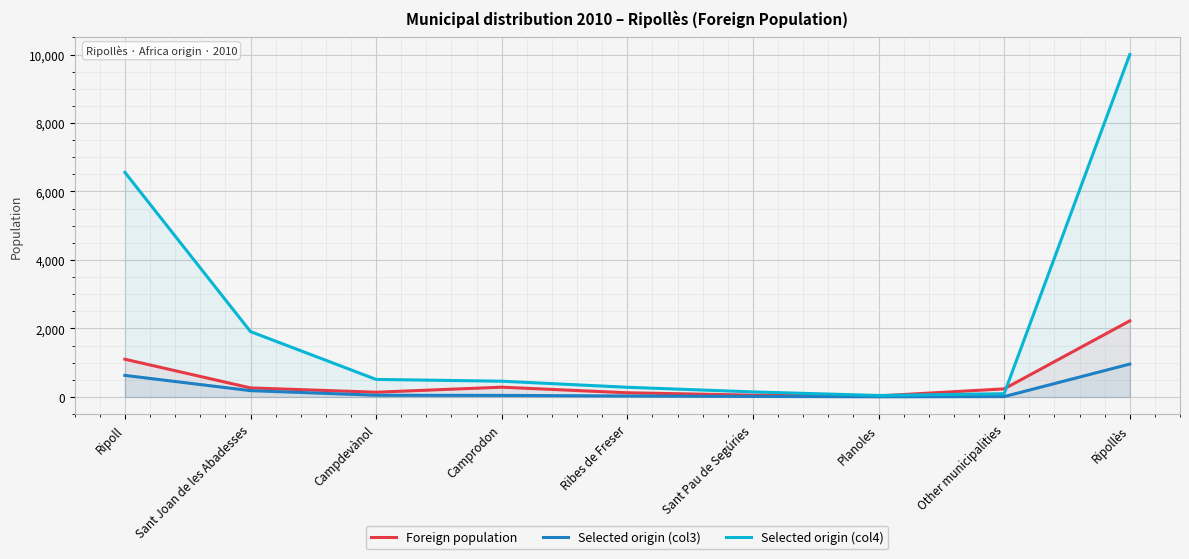

What is the difference between the highest and lowest values at Sant Joan de les Abadesses?

1725